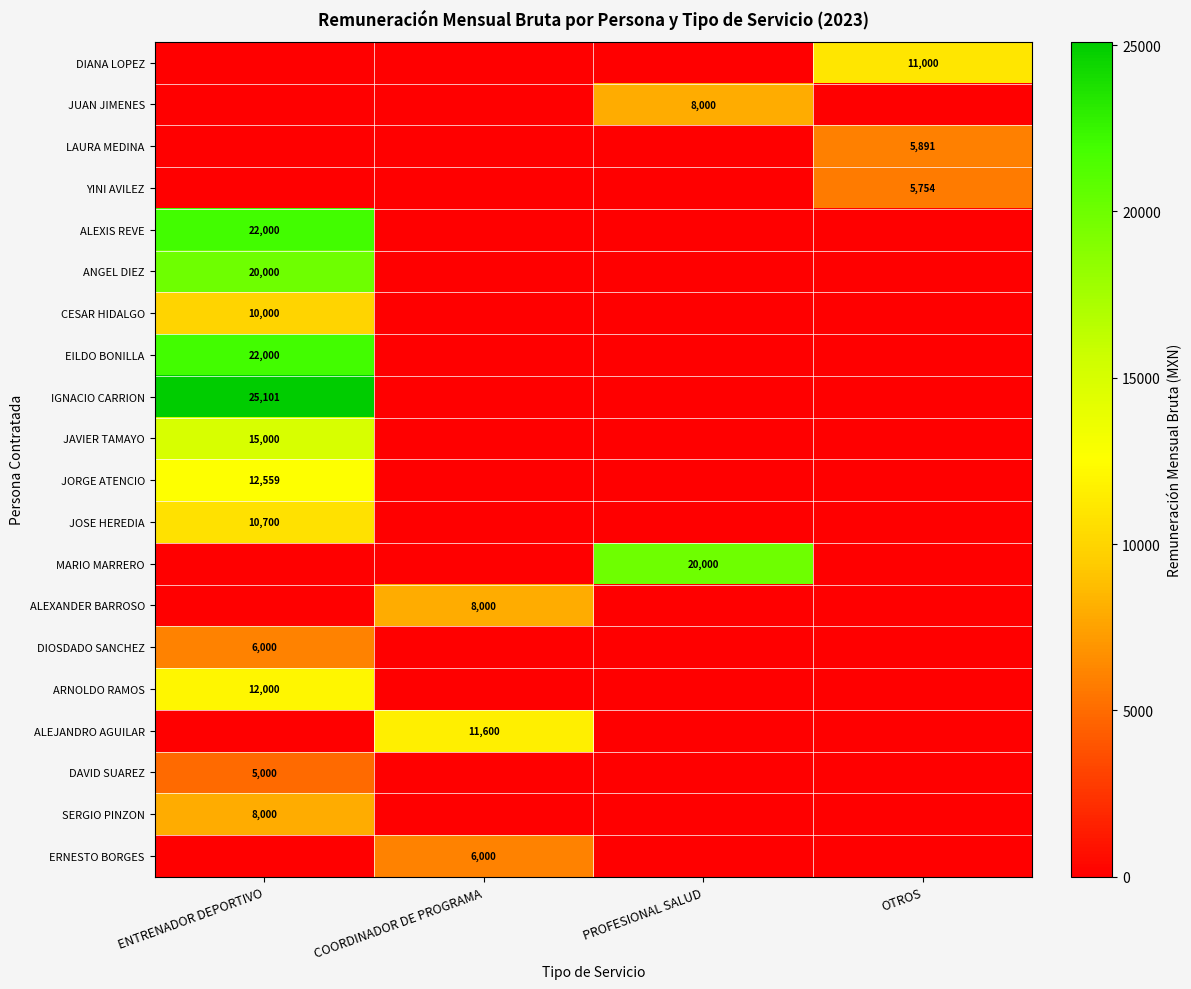

Is the value of DAVID SUAREZ at ENTRENADOR DEPORTIVO greater than the value of ERNESTO BORGES at COORDINADOR DE PROGRAMA?

No